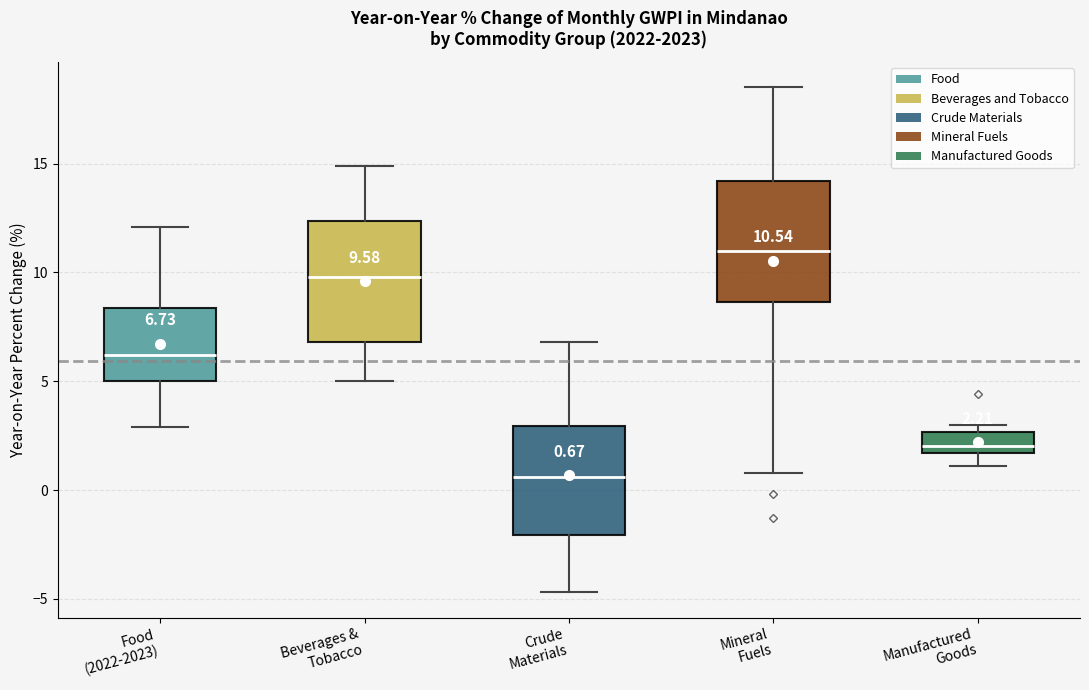

Which box has the lowest median line?

Crude Materials